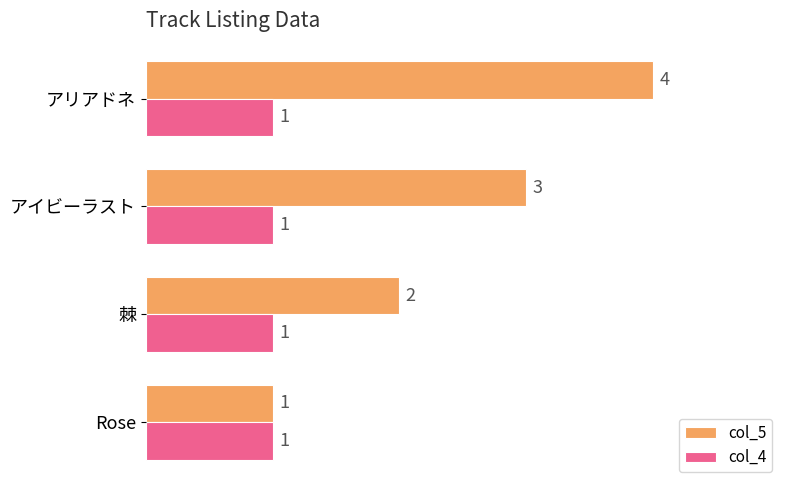

Is it true that col_5 equals 2 at 棘?

True